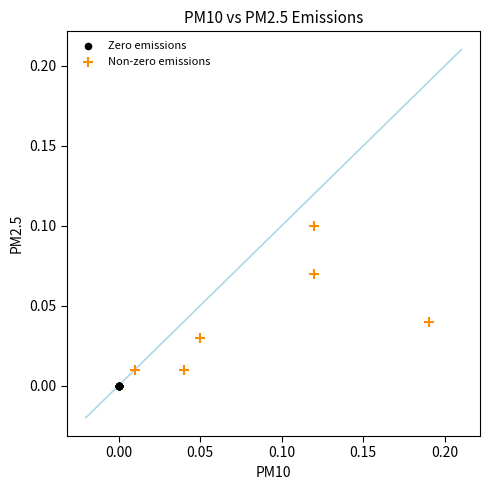

Which series contains the highest Y value?

Non-zero emissions